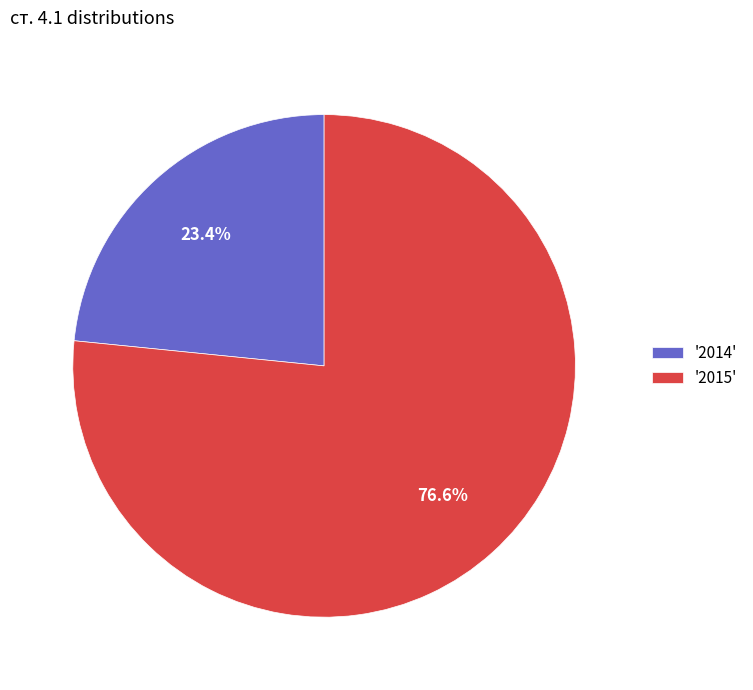

How many segments does this pie chart have?

2